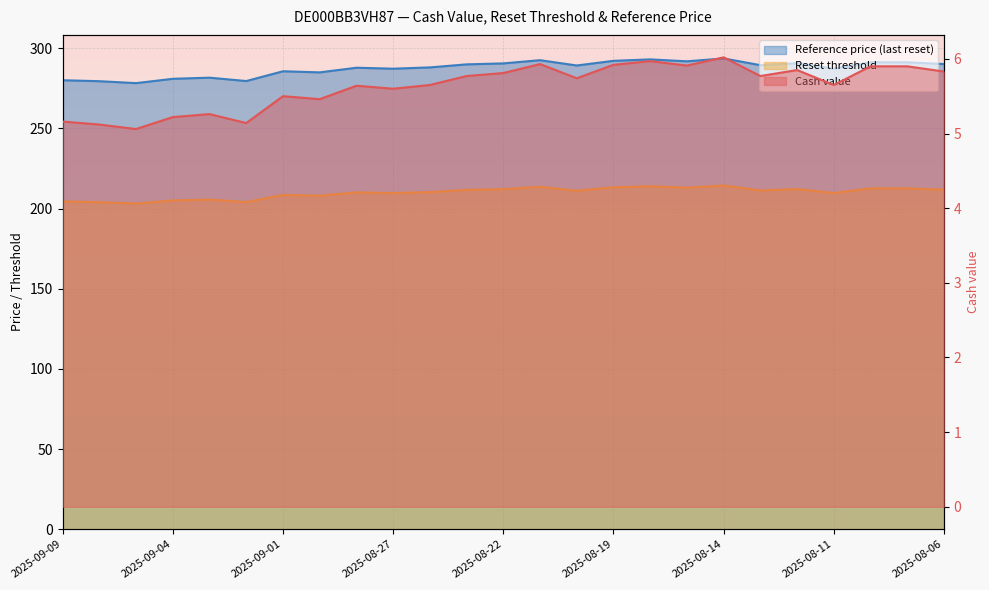

Does the chart display data point markers on the line(s)?

No